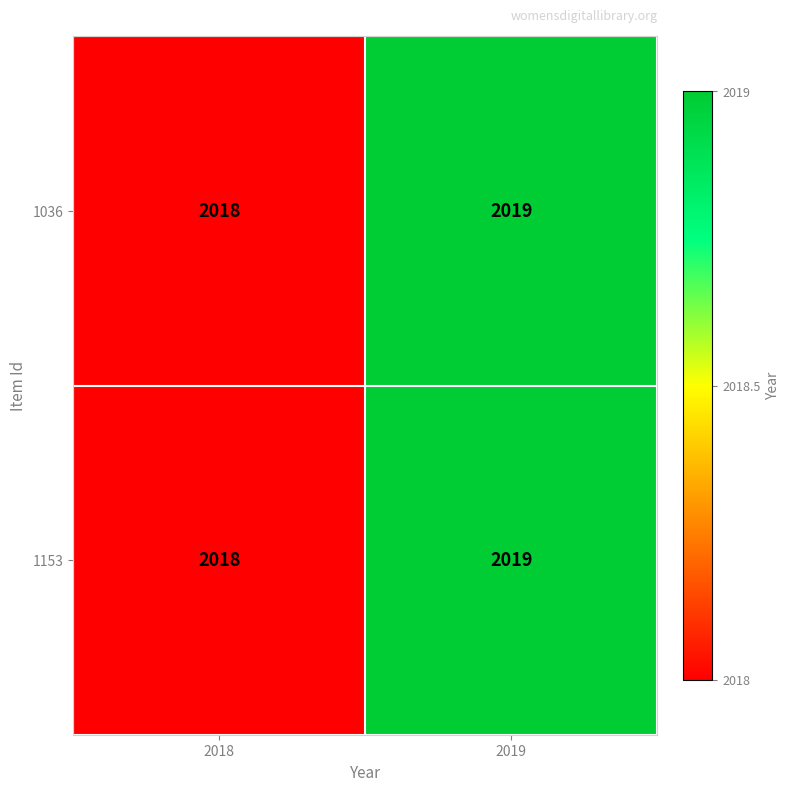

Rank the categories by 1036 value from highest to lowest.

2019, 2018